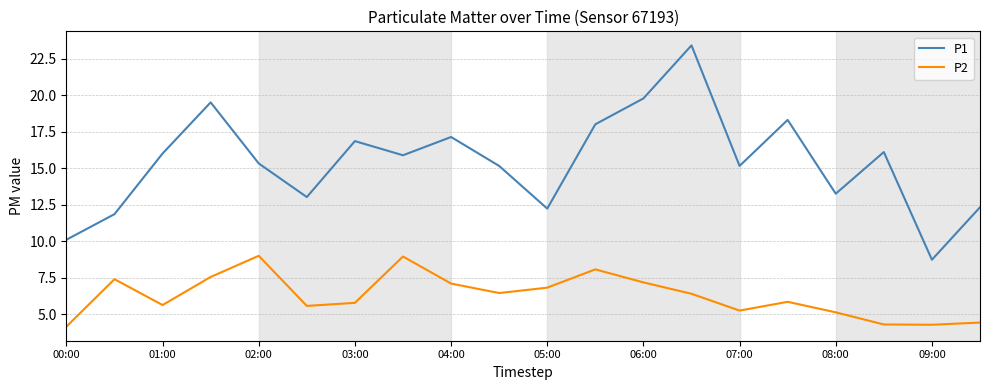

Which series has the widest spread of values?

P1